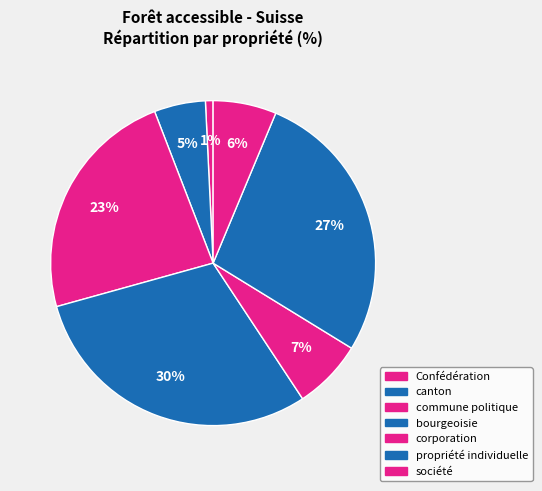

How many segments does this pie chart have?

7